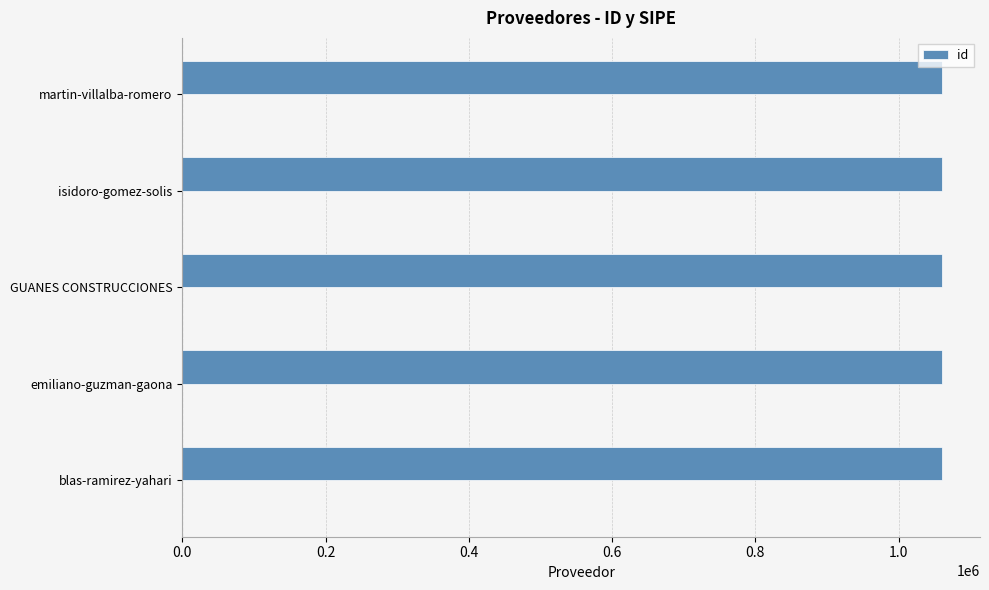

What is the minimum value for id?

1060682